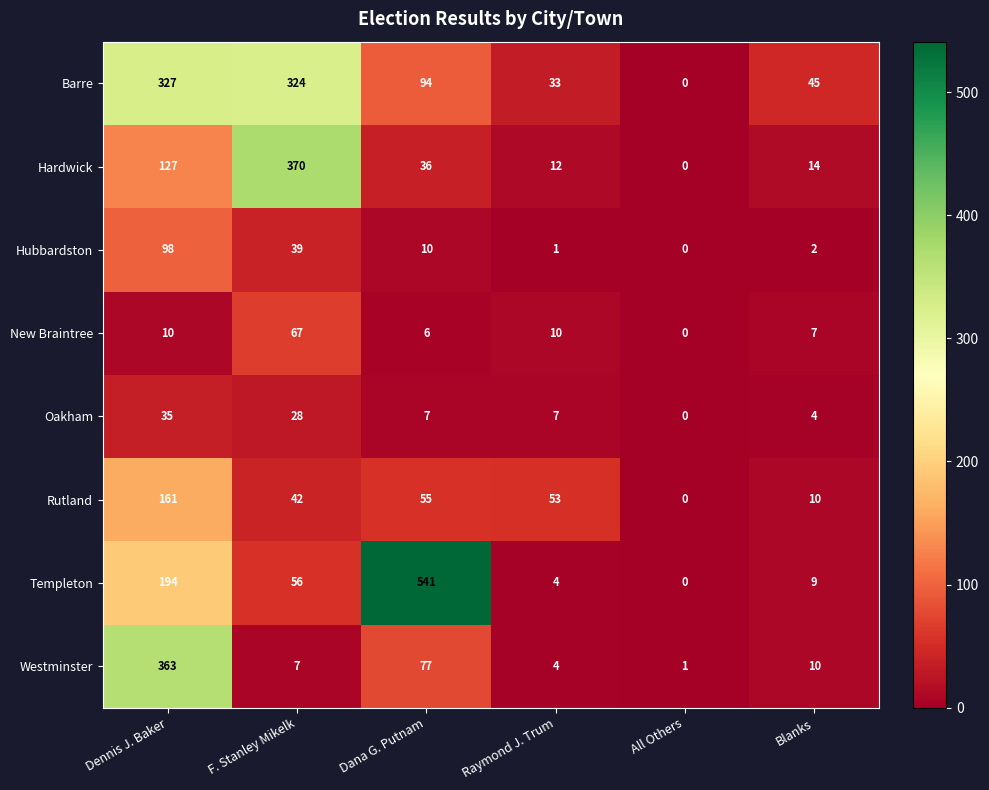

The Oakham series shows 7 at Raymond J. Trum. True or false?

True